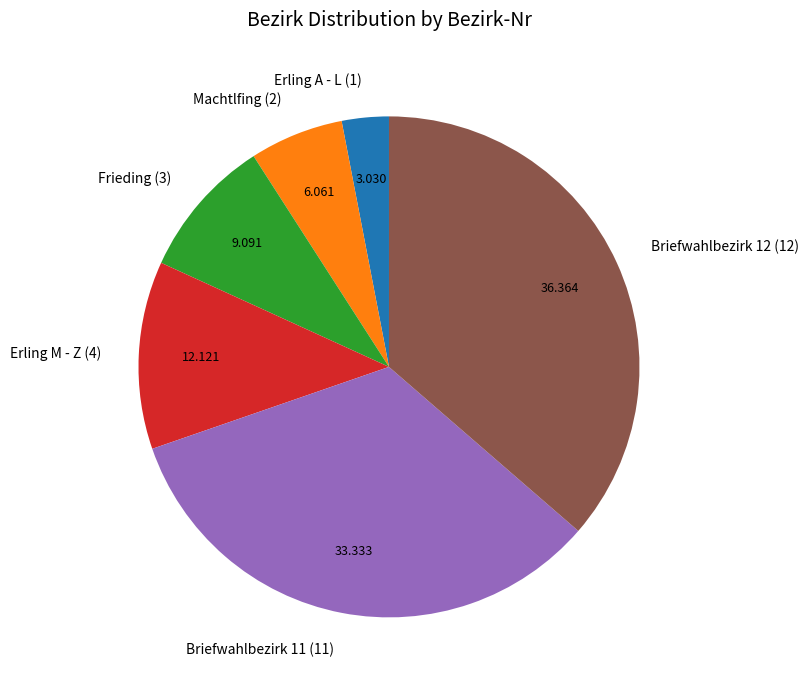

Combined, do Erling M - Z (4) and Machtlfing (2) account for over 50%?

No